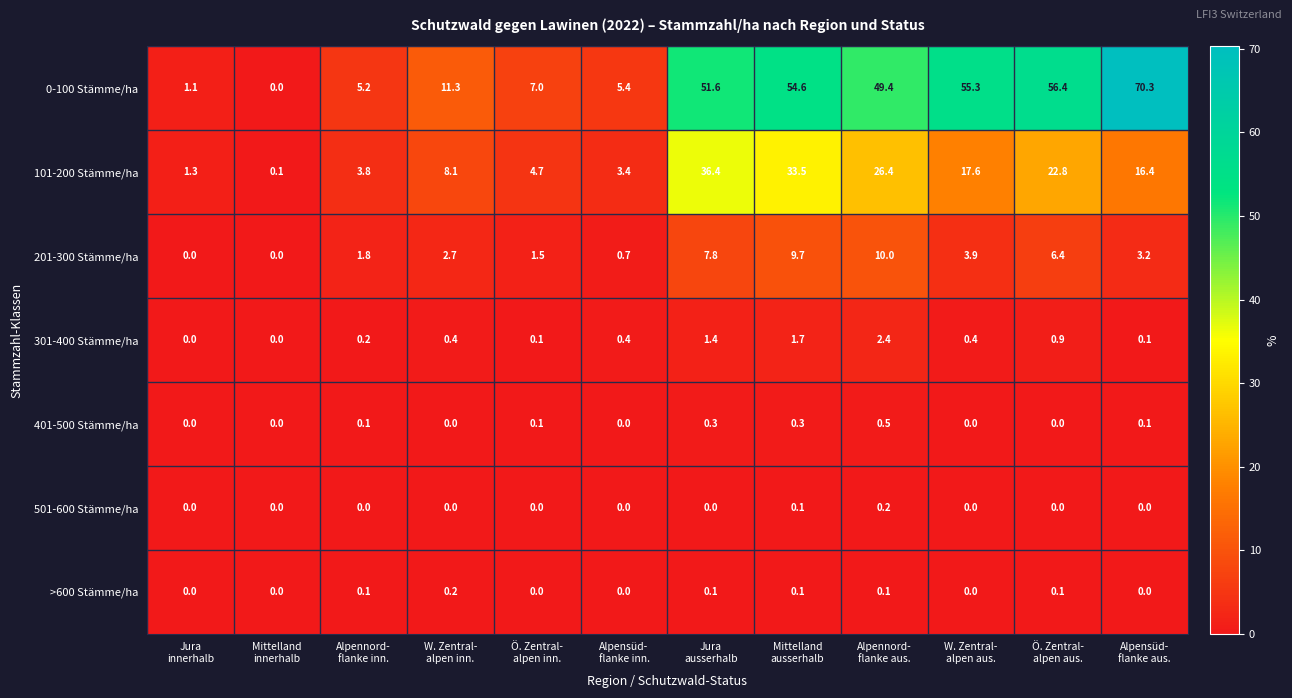

Which series has the largest range (max minus min)?

0-100 Stämme/ha